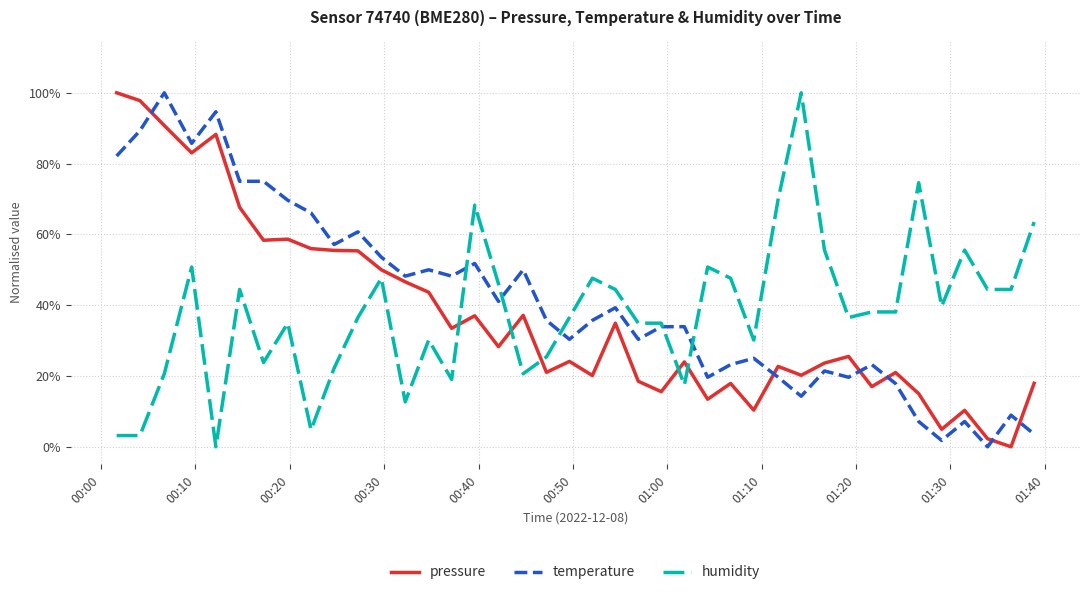

What are all the series names shown in the legend?

pressure, temperature, humidity